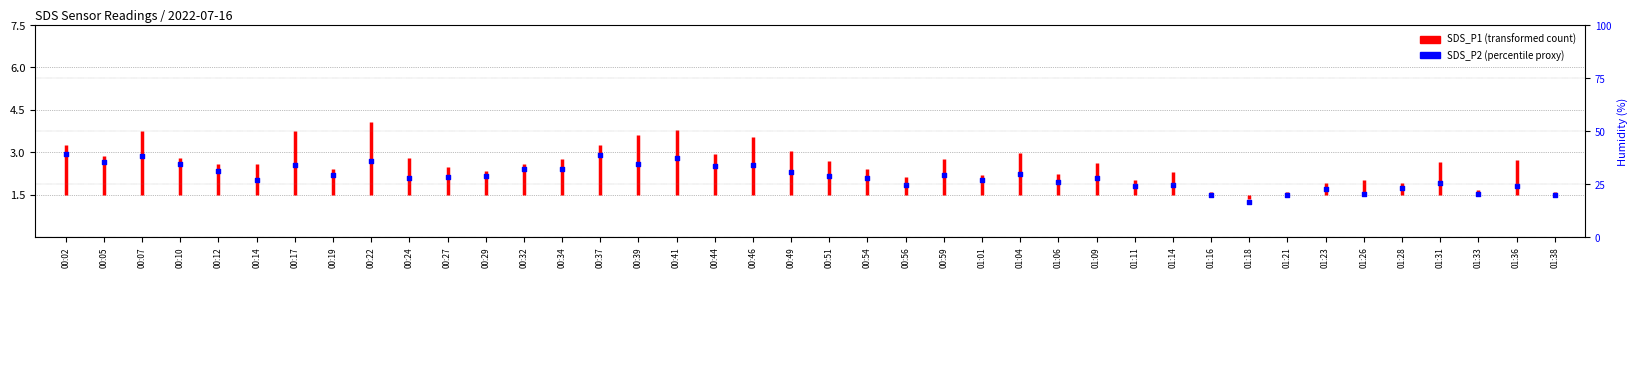

What is the change in value from 00:32 to 01:01?

-0.4